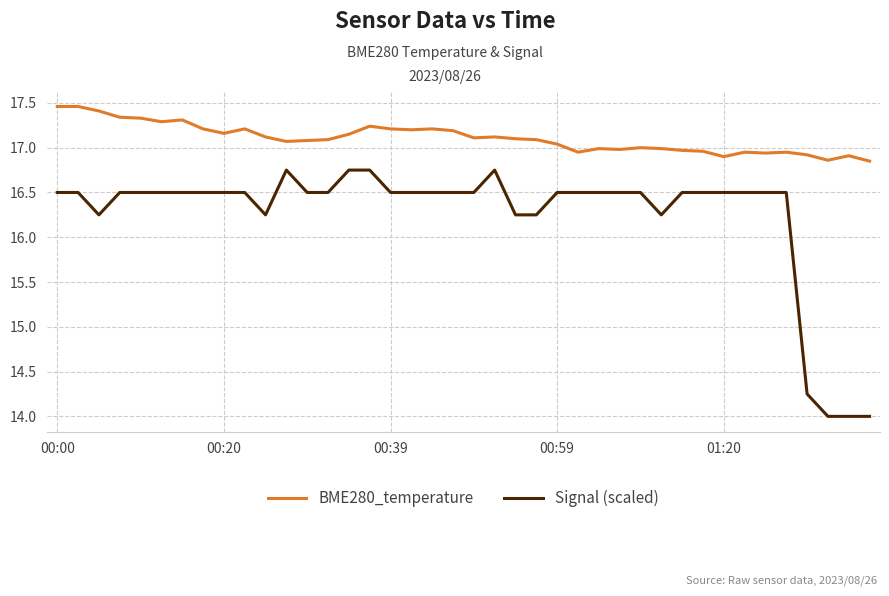

Rank the series by their average value, from lowest to highest.

Signal (scaled), BME280_temperature